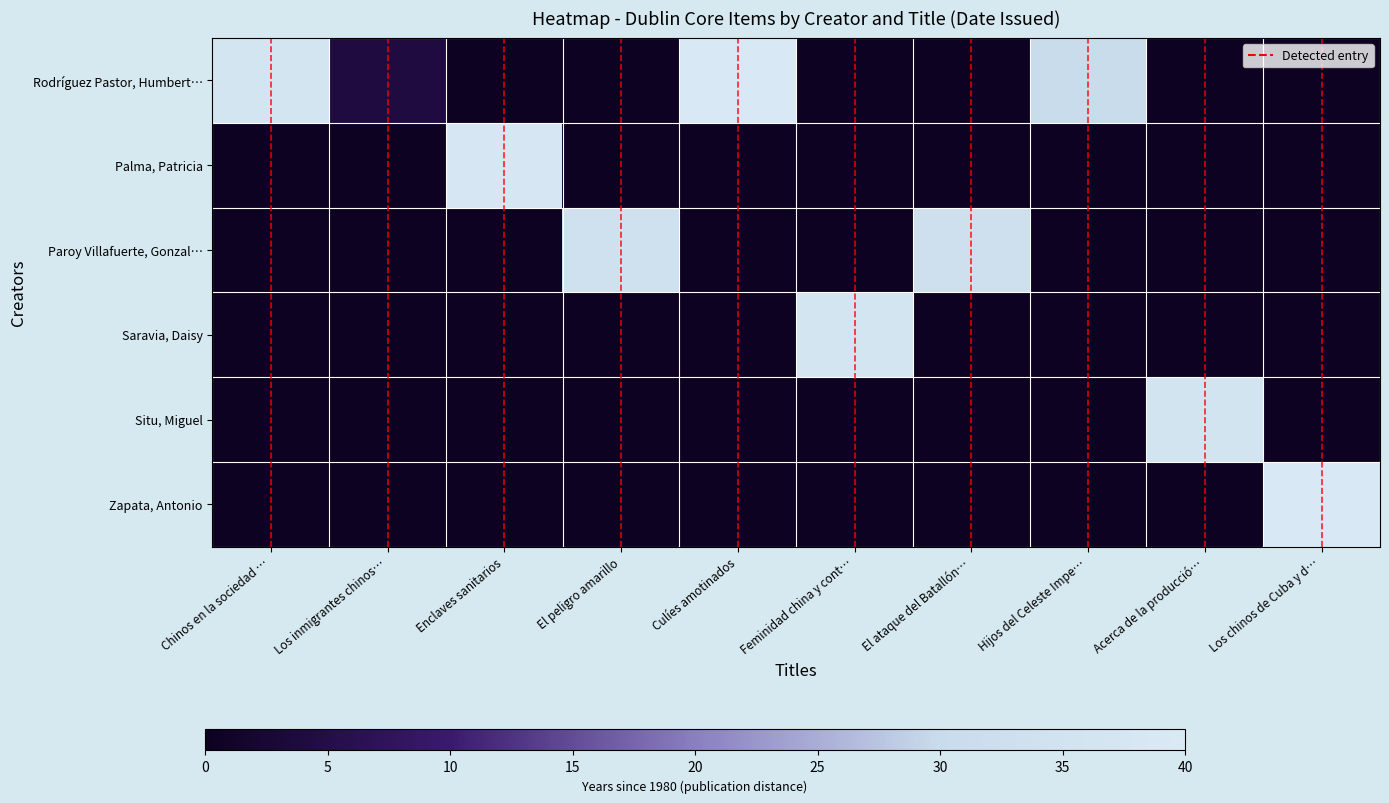

What is the difference between the maximum and minimum values in the Palma, Patricia series?

38